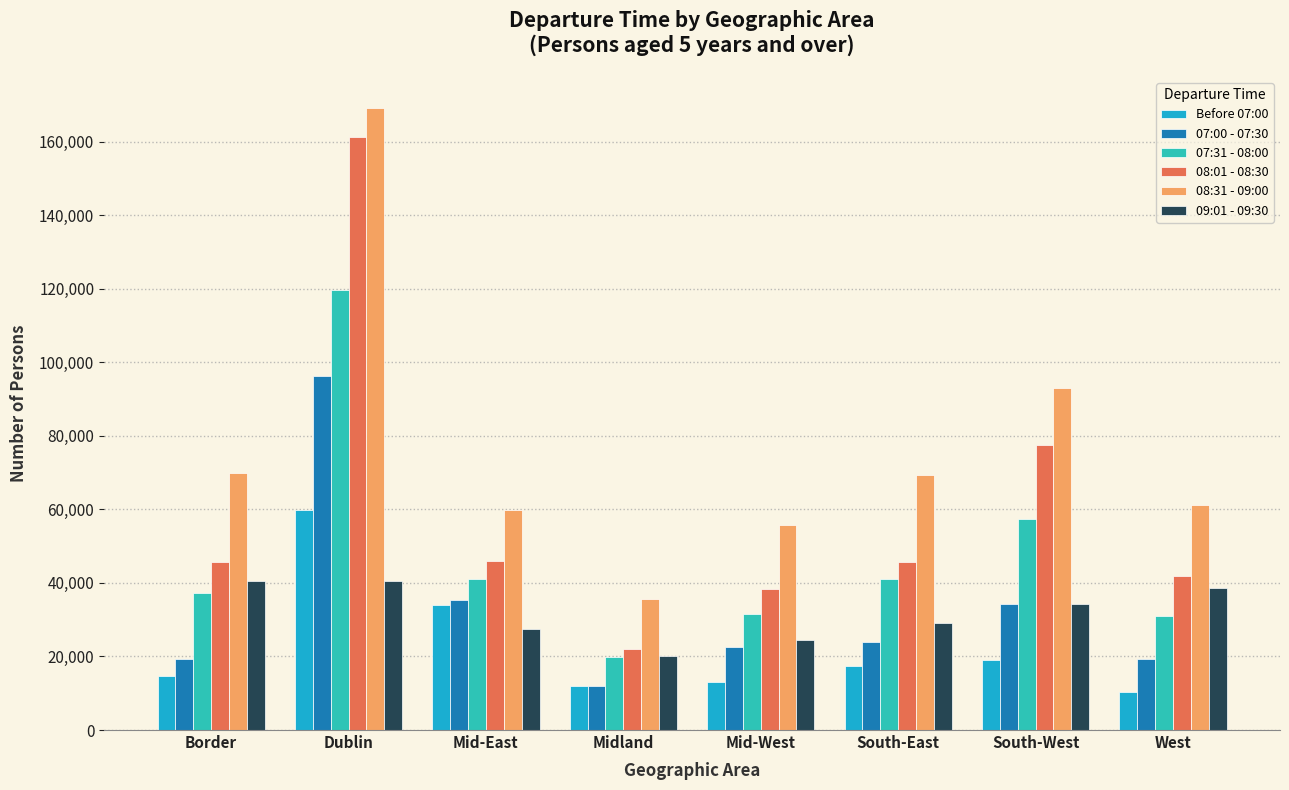

True or false: 07:00 - 07:30 has a value of 15591 at South-East.

False